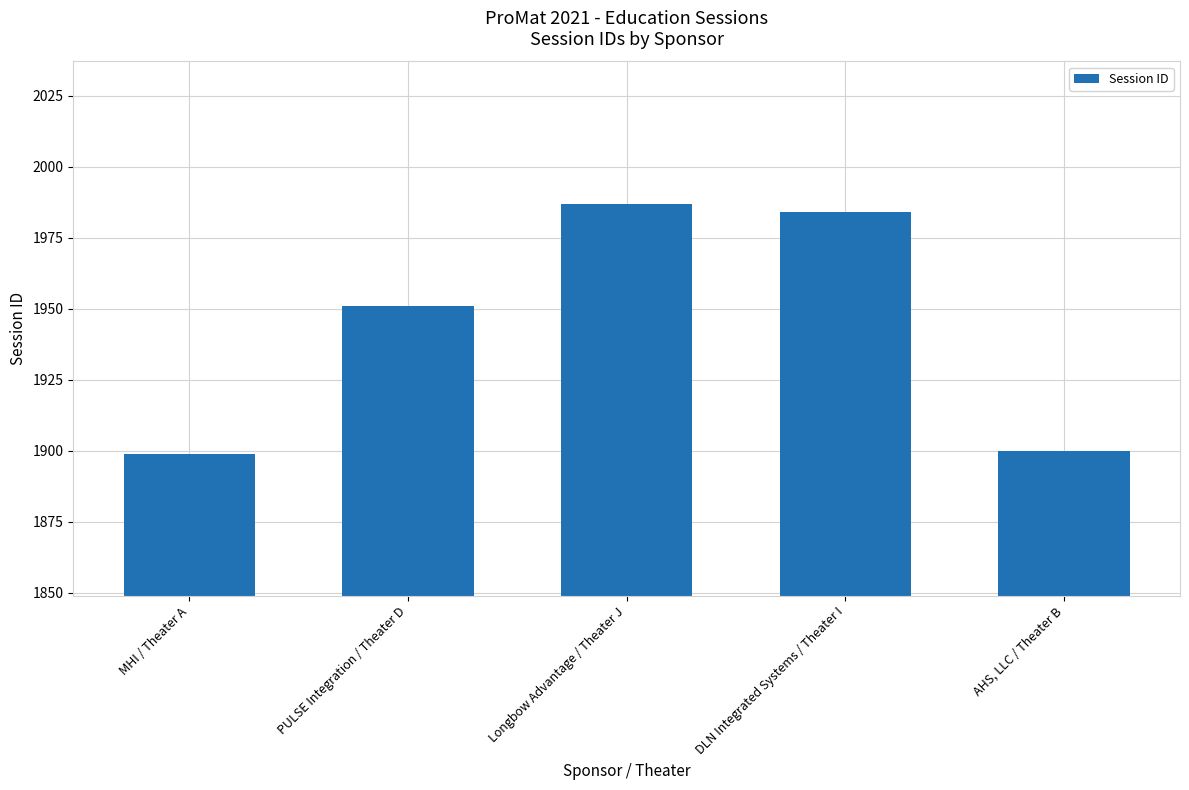

Count the number of categories in the chart.

5